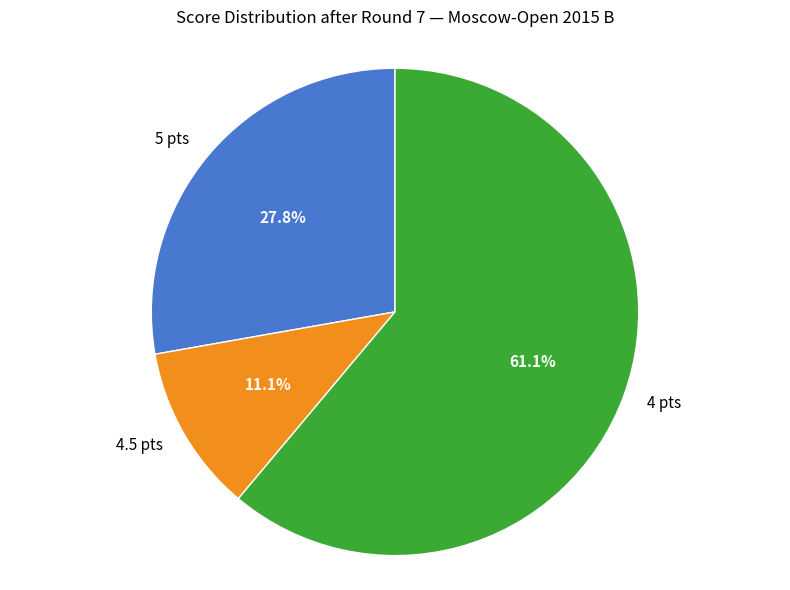

Which slice is the largest?

4 pts